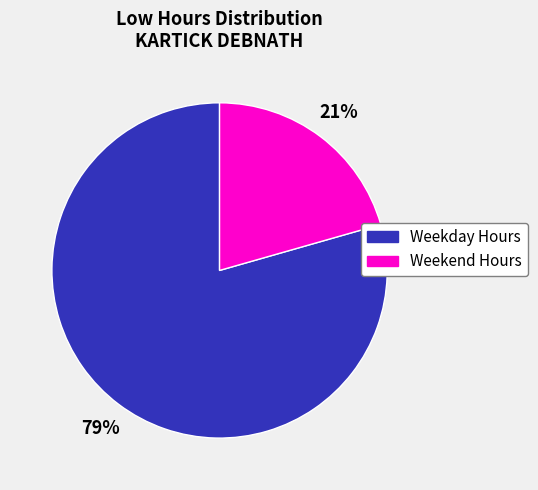

Is there any slice that represents more than half of the pie?

Yes